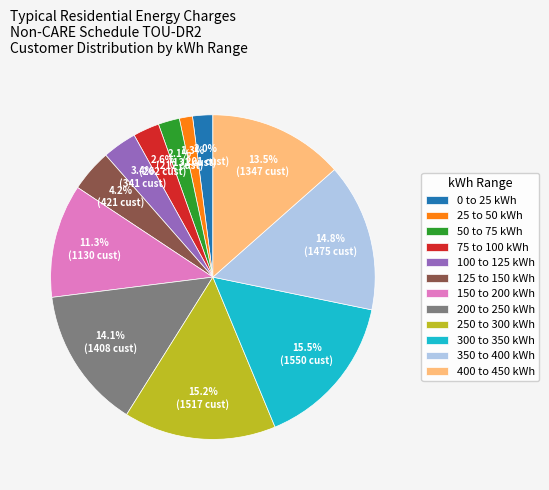

What percentage is NOT represented by 350 to 400 kWh?

85.2%